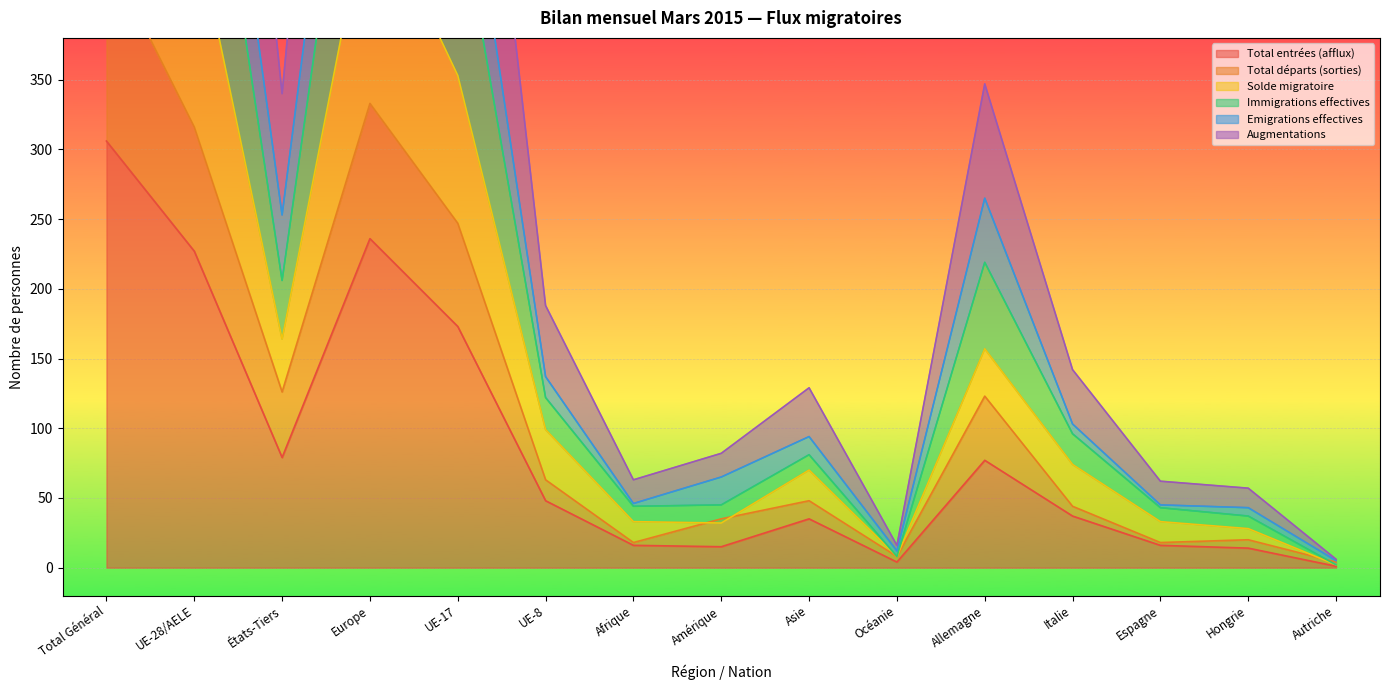

What is the sum of the Solde migratoire values at Afrique and Total Général?

662